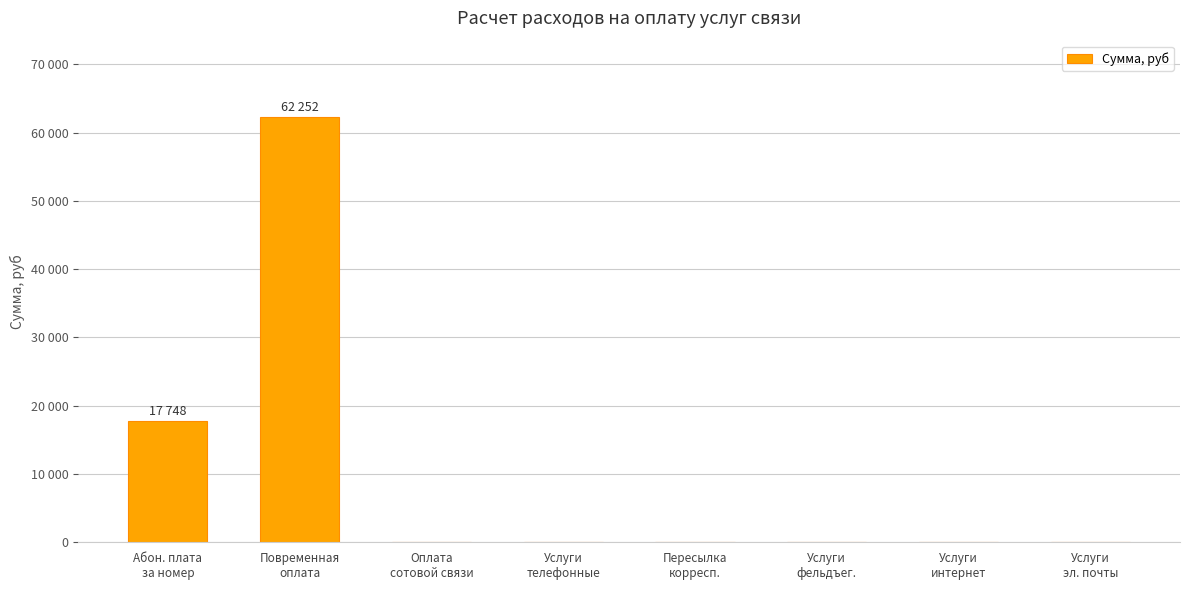

List the labels in order of value, smallest first.

Оплата
сотовой связи, Услуги
телефонные, Пересылка
корресп., Услуги
фельдъег., Услуги
интернет, Услуги
эл. почты, Абон. плата
за номер, Повременная
оплата